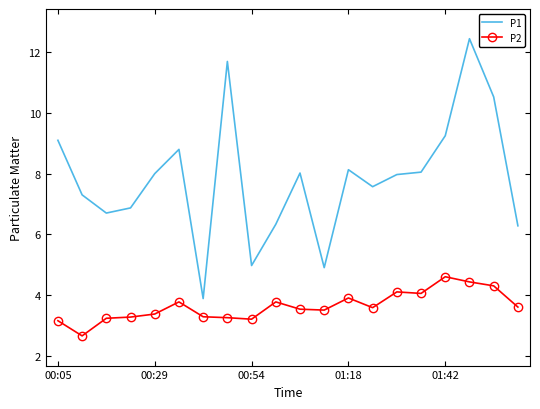

True or false: P2 and P1 intersect in this chart.

False